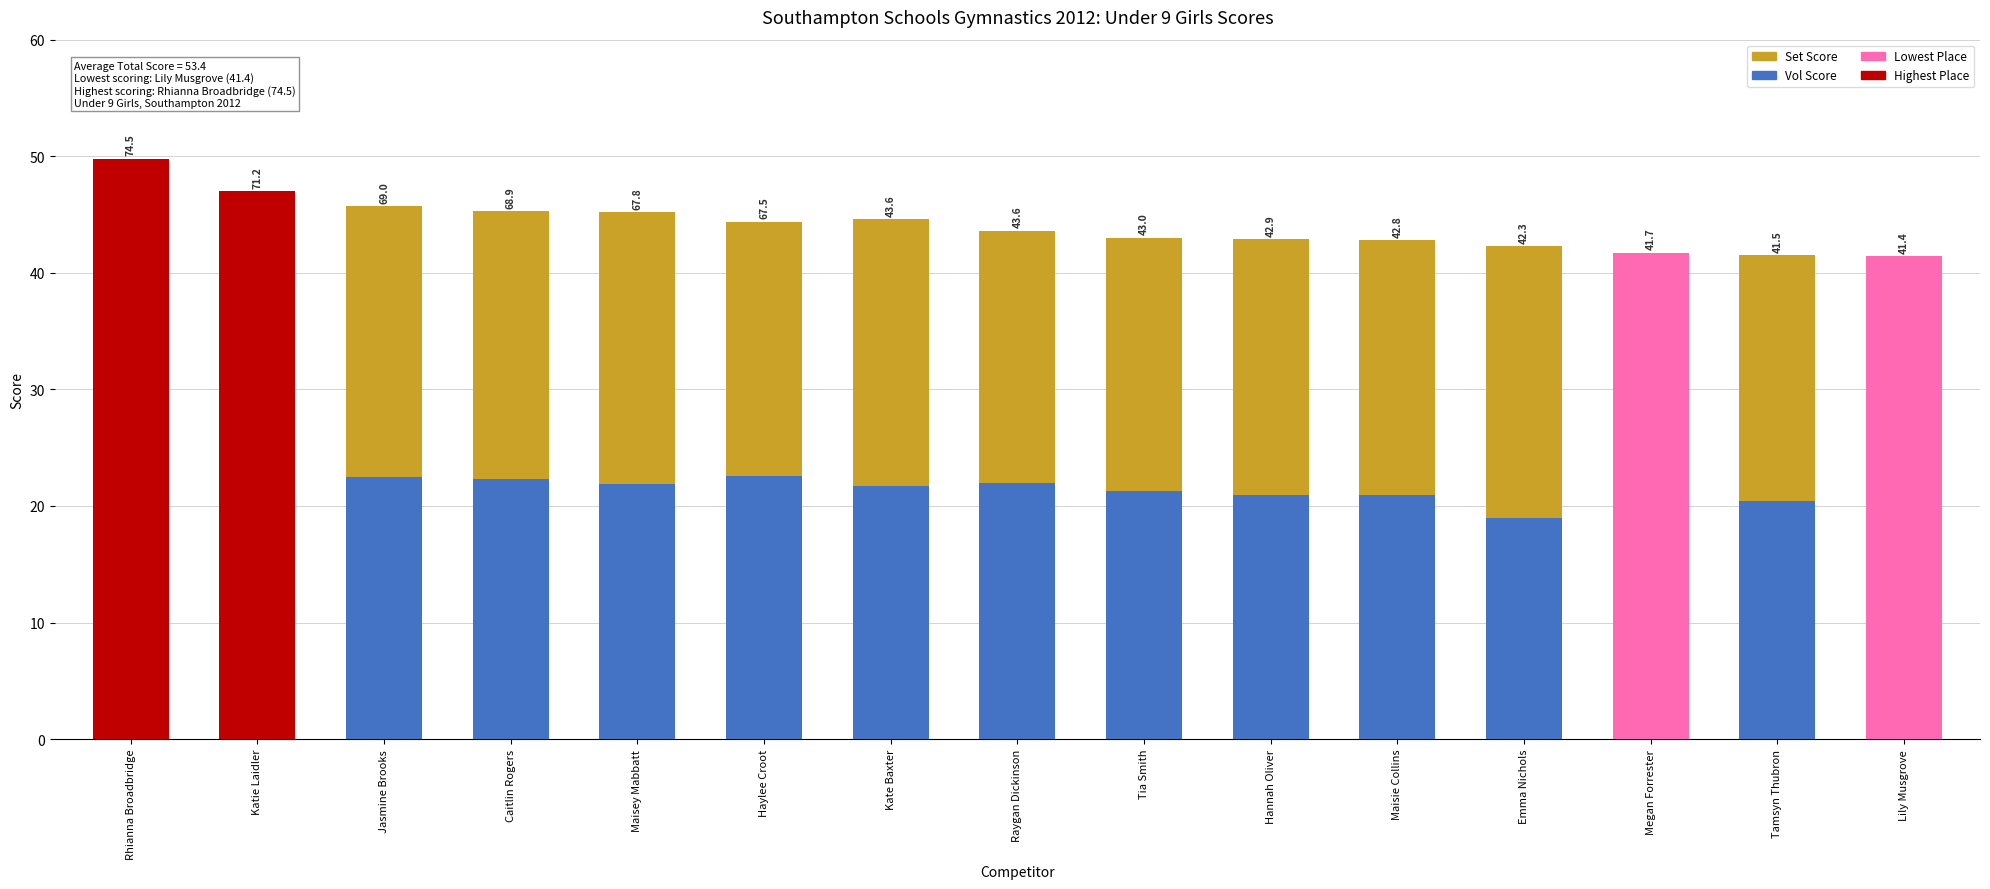

Which series has the largest total across all categories?

Vol Score